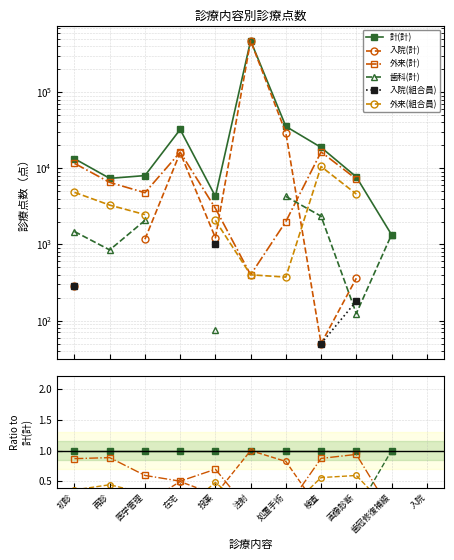

True or false: 外来(組合員) has a value of 0.3 at 医学管理.

True